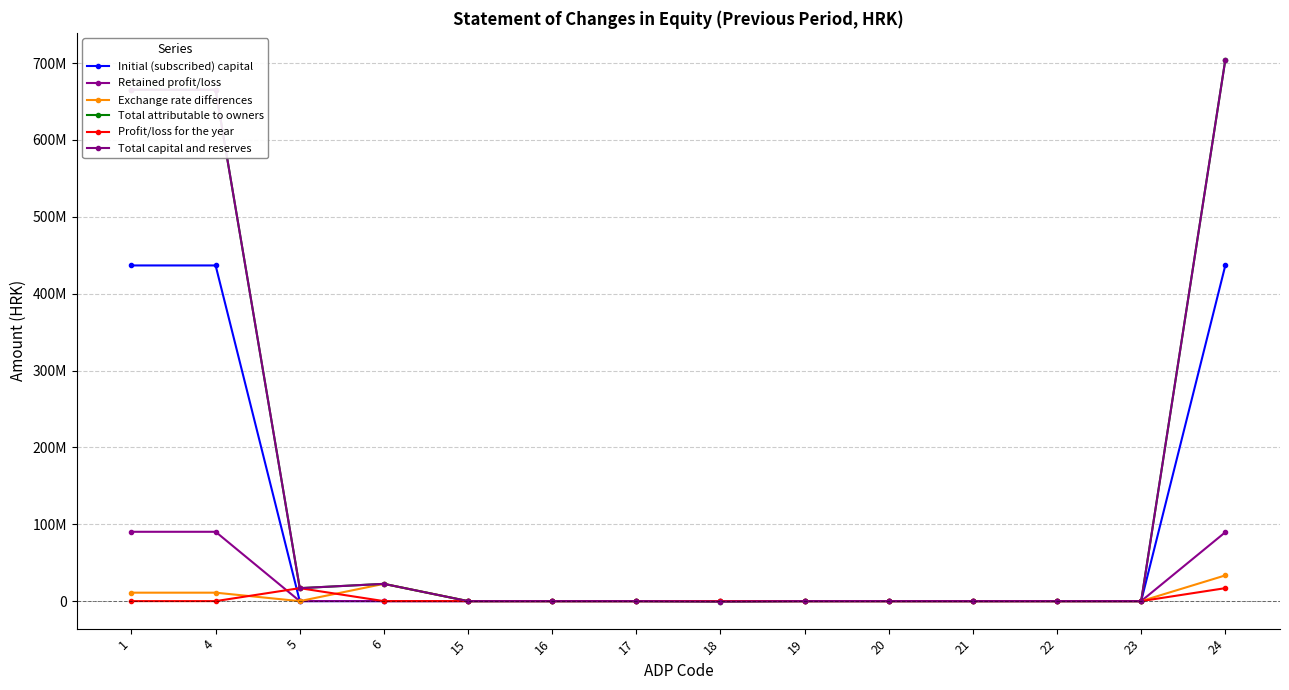

Which has a higher value, 6 or 4?

4